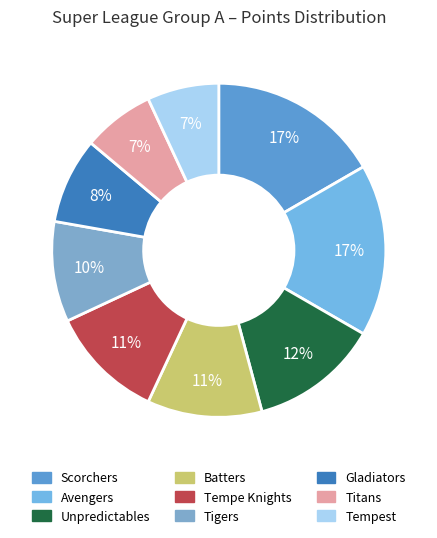

Which slice is the largest?

Scorchers